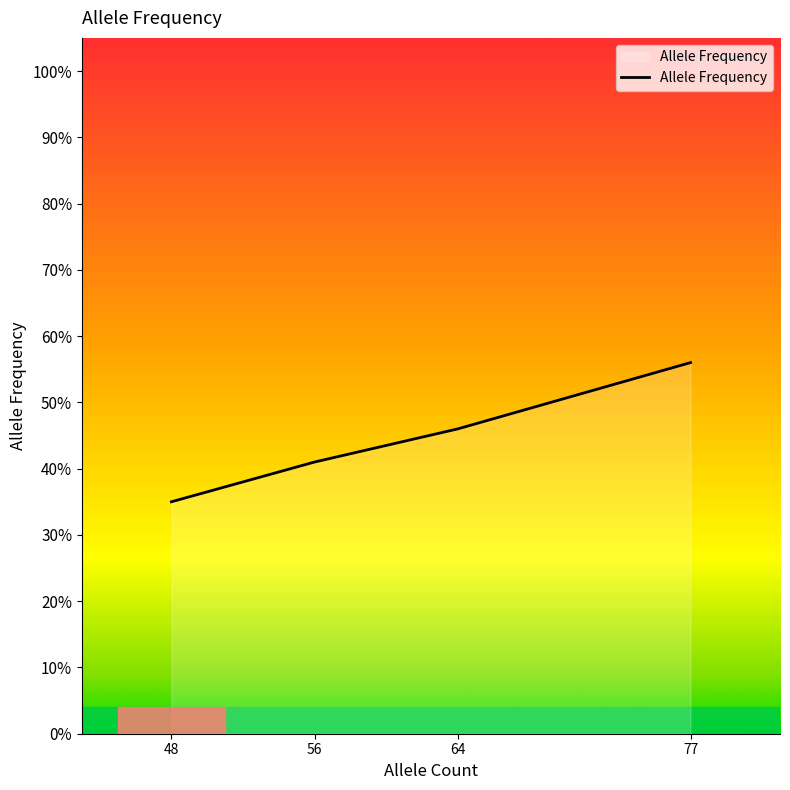

The value at 56 is 0.4. True or false?

True